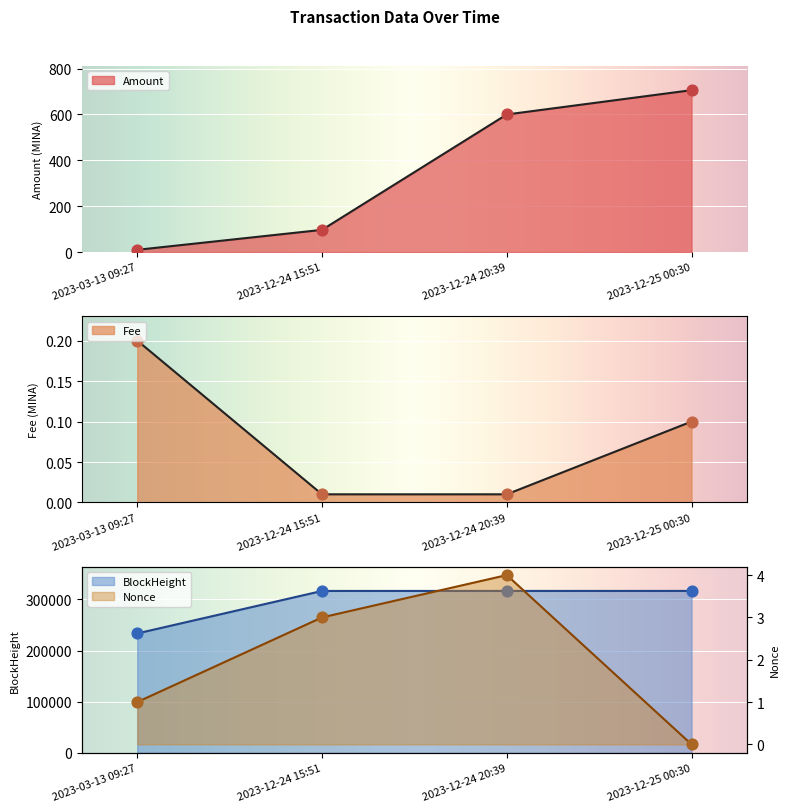

Which series has the largest total across all categories?

BlockHeight